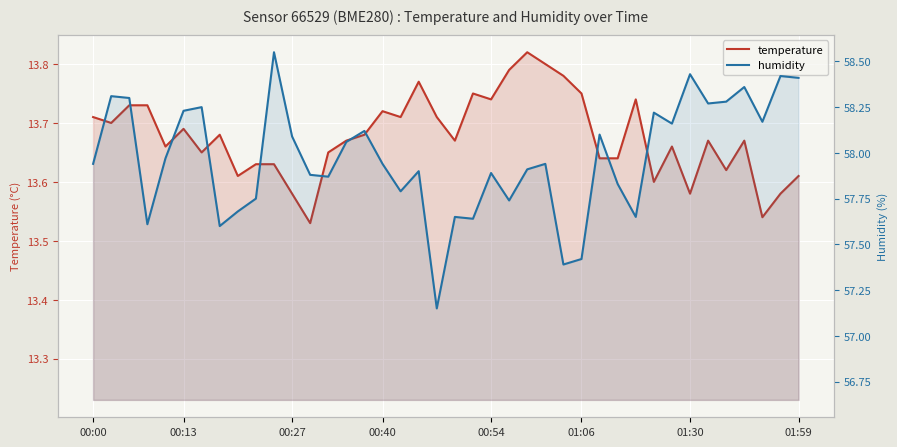

What is the value of the humidity point at the 21st from the left?

57.6